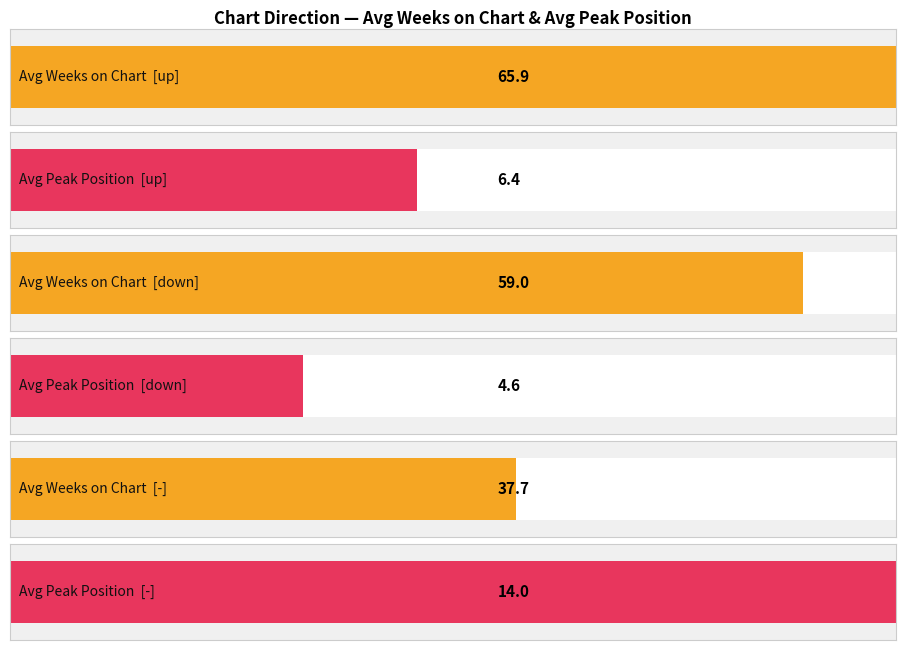

The value of Average Peak Position at down is 4.9. True or false?

False